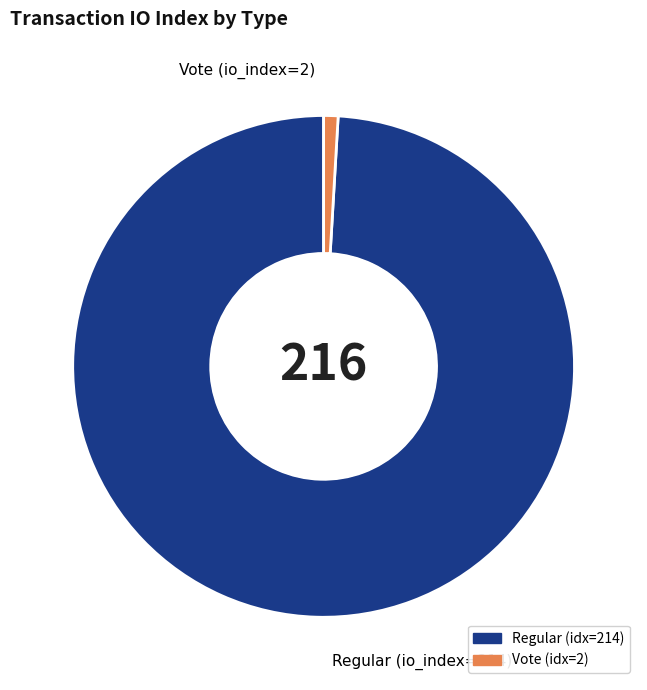

Which has a higher value, Vote (io_index=2) or Regular (io_index=214)?

Regular (io_index=214)